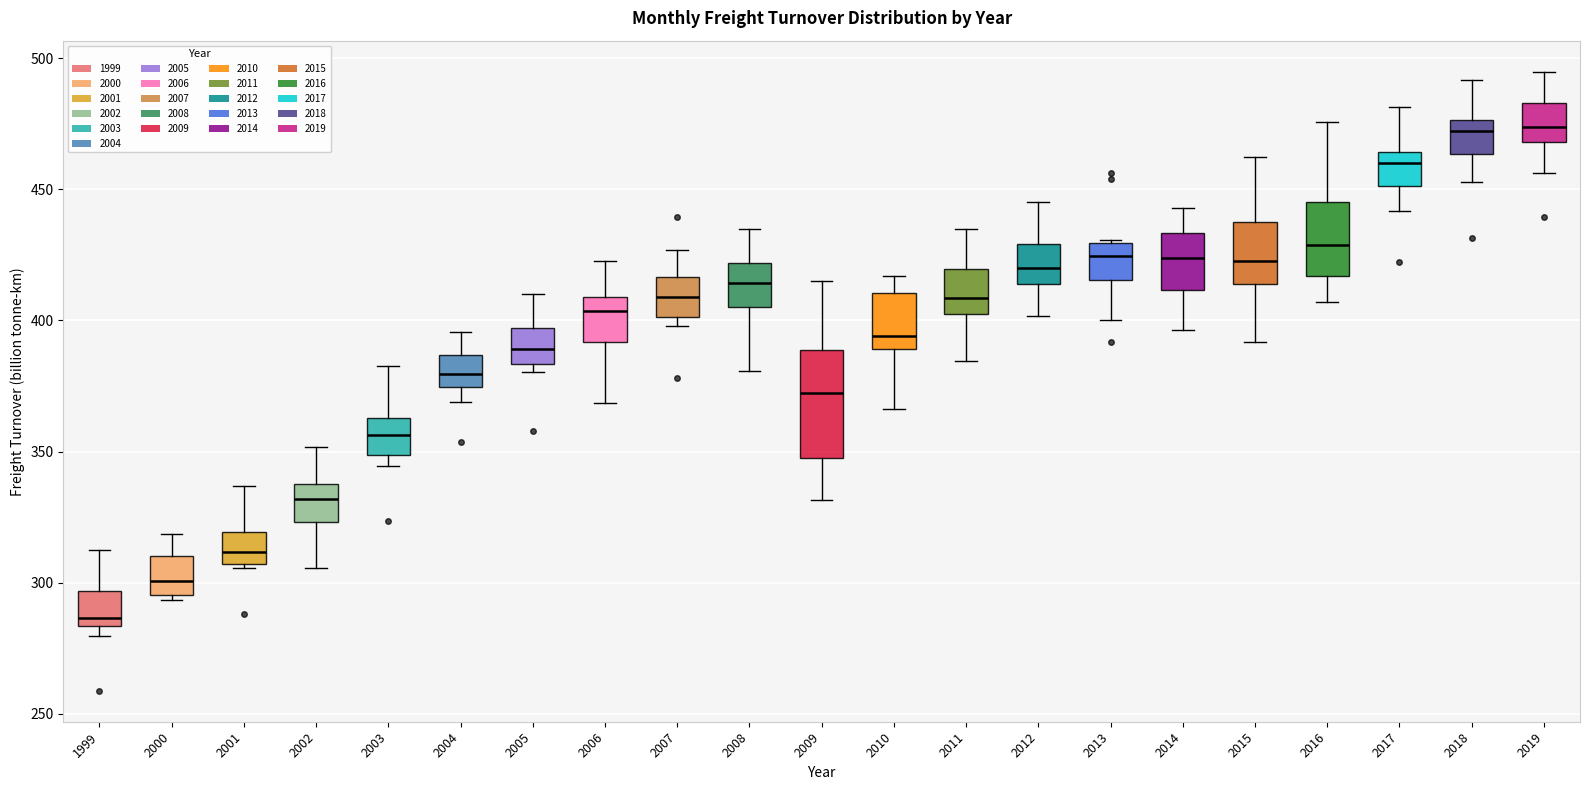

Reading left to right, transcribe this box plot: for each box, give where its median line is, the range the box spans, and where its two whiskers end, as read against the y-axis. The values are not printed on the chart, so give them approximately, as read against the axis.

1999: median 285 (just above the box's lower edge), box 285 to 295, whiskers 280 to 315
2000: median 300, box 295 to 310, whiskers 295 (just below the box's lower edge) to 320
2001: median 310, box 305 to 320, whiskers 305 to 335
2002: median 330, box 325 to 340, whiskers 305 to 350
2003: median 355, box 350 to 365, whiskers 345 to 385
2004: median 380, box 375 to 385, whiskers 370 to 395
2005: median 390, box 385 to 395, whiskers 380 to 410
2006: median 405, box 390 to 410, whiskers 370 to 425
2007: median 410, box 400 to 415, whiskers 400 (just below the box's lower edge) to 425
2008: median 415, box 405 to 420, whiskers 380 to 435
2009: median 370, box 350 to 390, whiskers 330 to 415
2010: median 395, box 390 to 410, whiskers 365 to 415
2011: median 410, box 405 to 420, whiskers 385 to 435
2012: median 420, box 415 to 430, whiskers 400 to 445
2013: median 425, box 415 to 430, whiskers 400 to 430
2014: median 425, box 410 to 435, whiskers 395 to 445
2015: median 425, box 415 to 440, whiskers 390 to 465
2016: median 430, box 415 to 445, whiskers 405 to 475
2017: median 460, box 450 to 465, whiskers 440 to 480
2018: median 470, box 465 to 475, whiskers 455 to 490
2019: median 475, box 470 to 485, whiskers 455 to 495